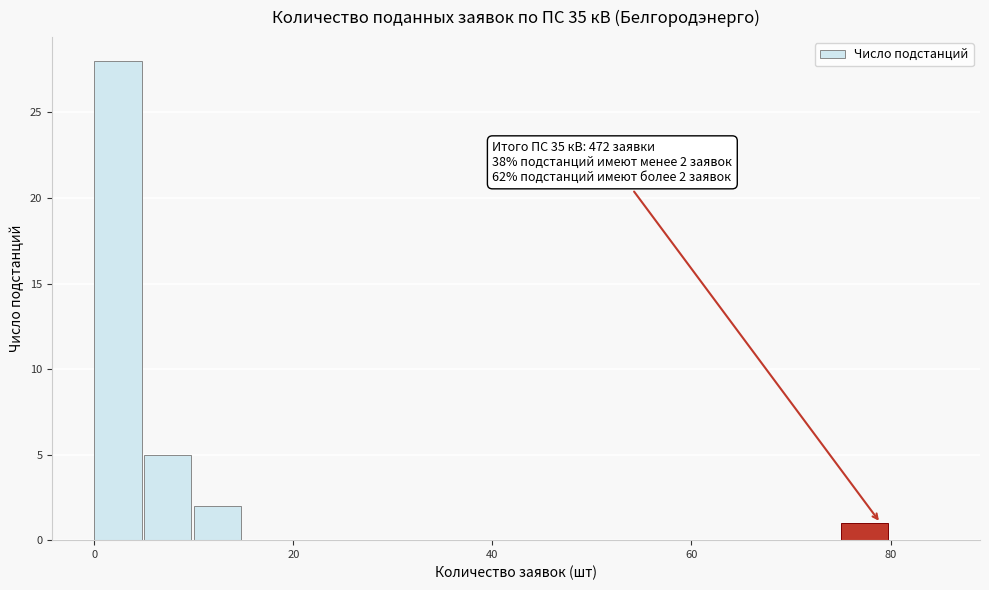

Read against the x-axis, roughly where is the centre of the tallest bar?

2